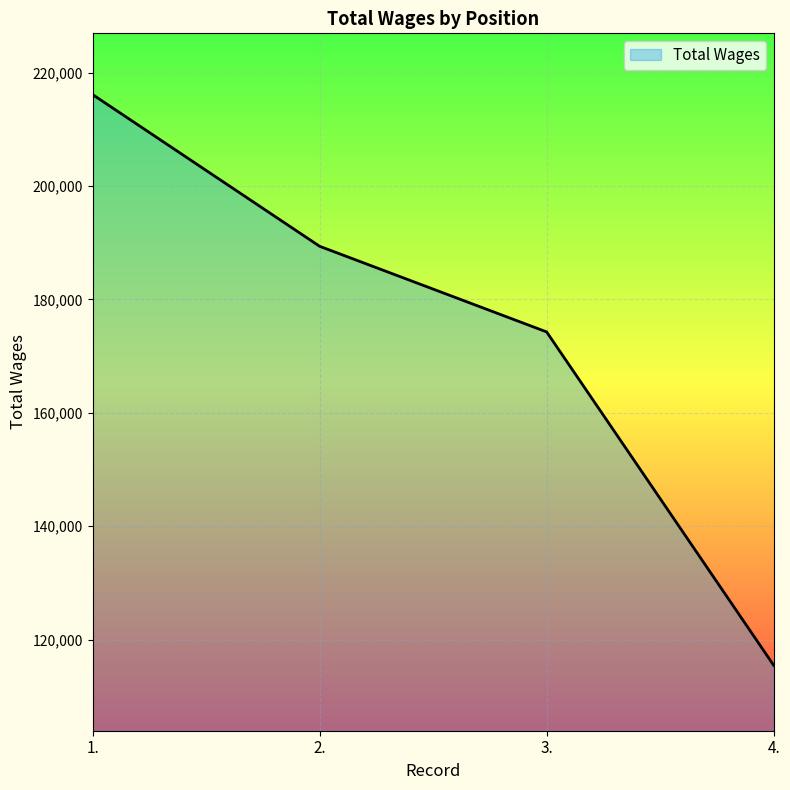

What is the approximate value at 3.?

174259